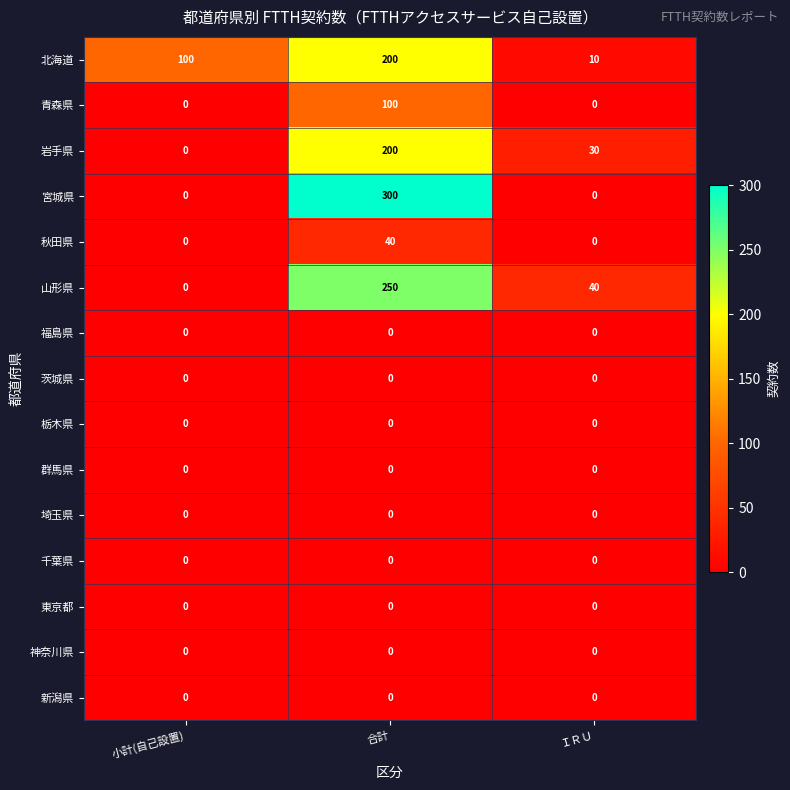

What is the total value across all series at 合計?

1090